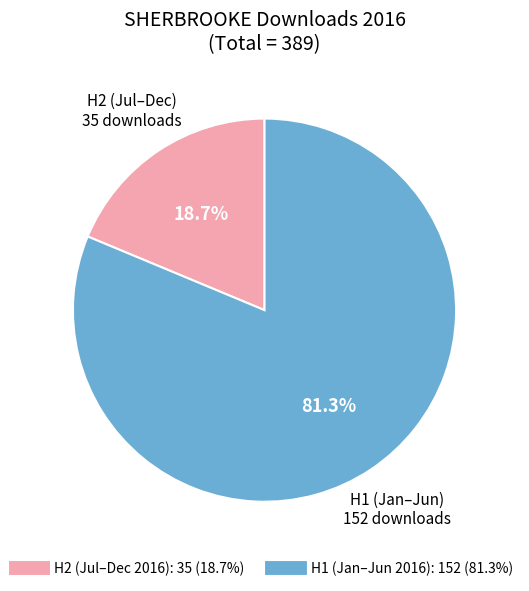

How many segments does this pie chart have?

2